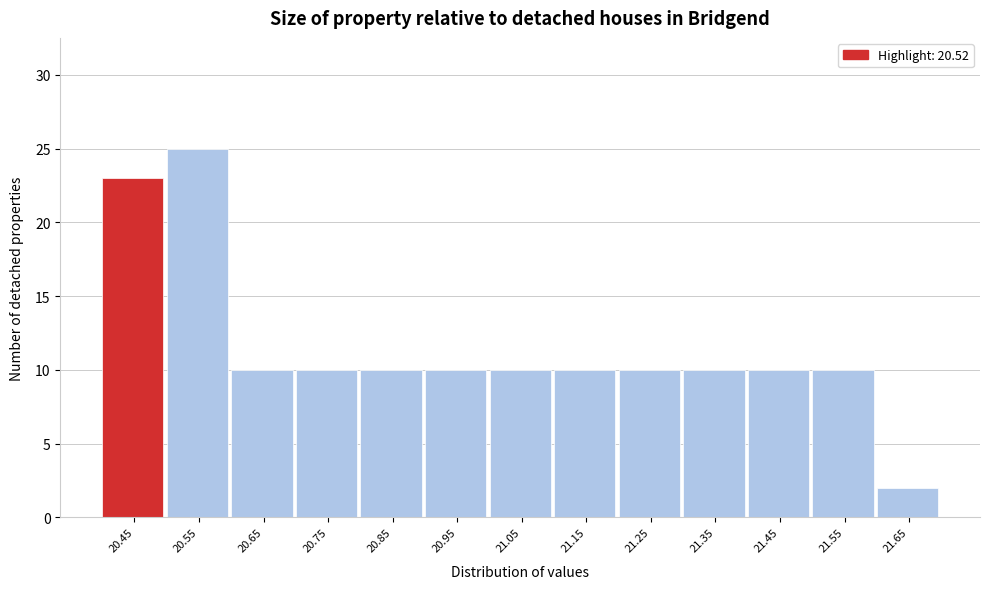

Reading left to right, transcribe all the data shown in this chart.

20.45=23	20.55=25	20.65=10	20.75=10	20.85=10	20.95=10	21.05=10	21.15=10	21.25=10	21.35=10	21.45=10	21.55=10	21.65=2